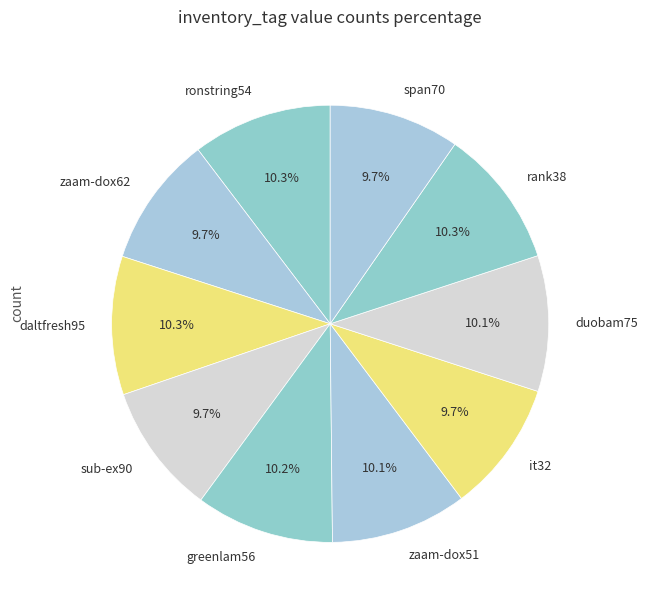

Is there any slice that represents more than half of the pie?

No